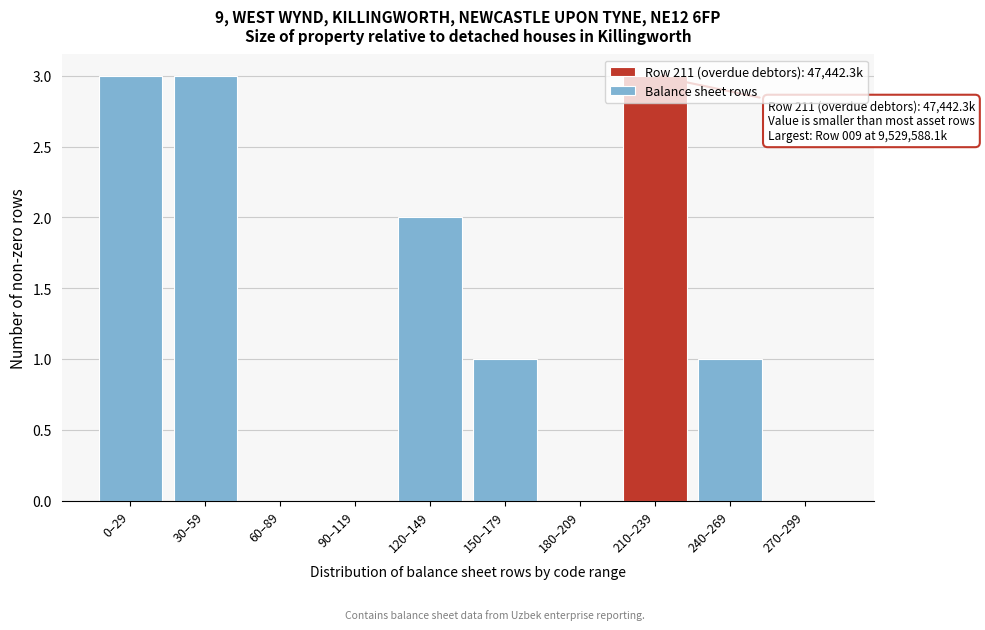

What is the change in value from 180–209 to 210–239?

+3